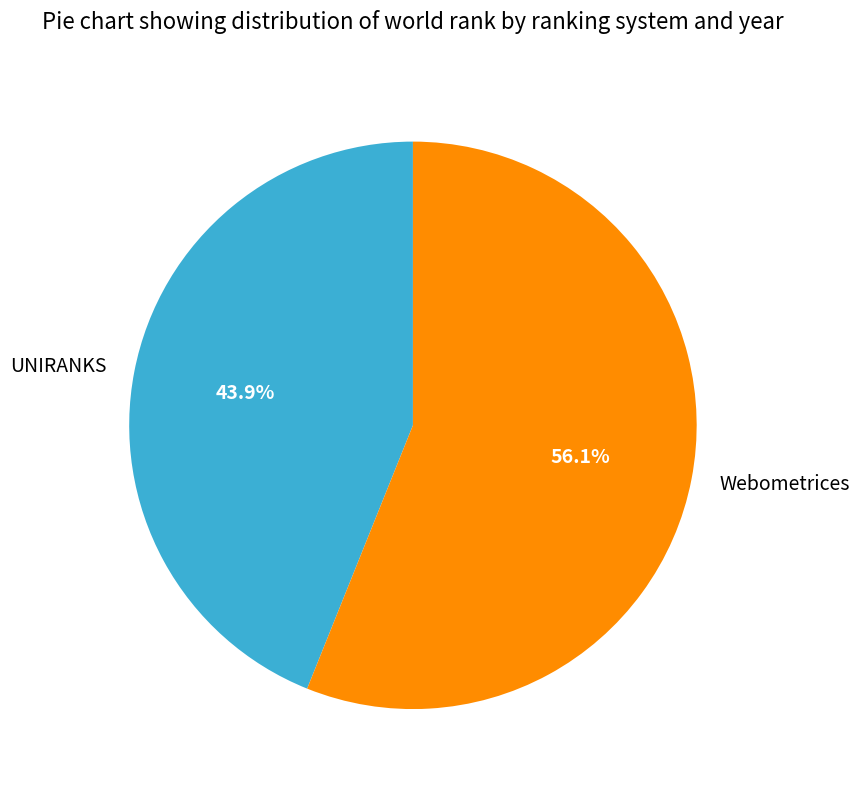

Which has a higher value, UNIRANKS or Webometrices?

Webometrices